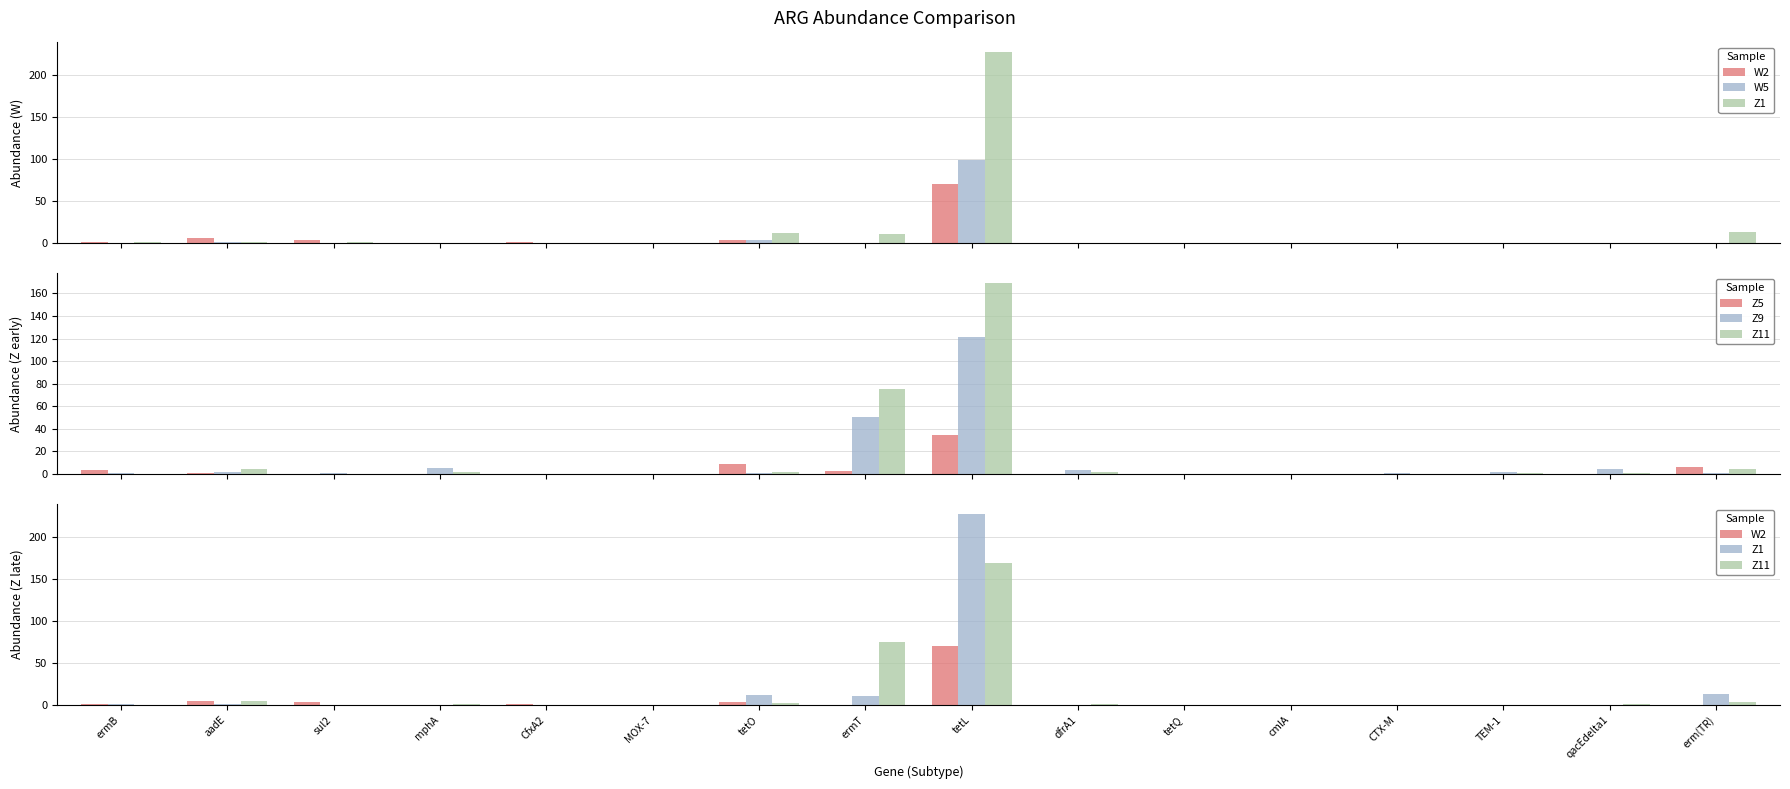

What is the average value of the Z11 series?

16.2